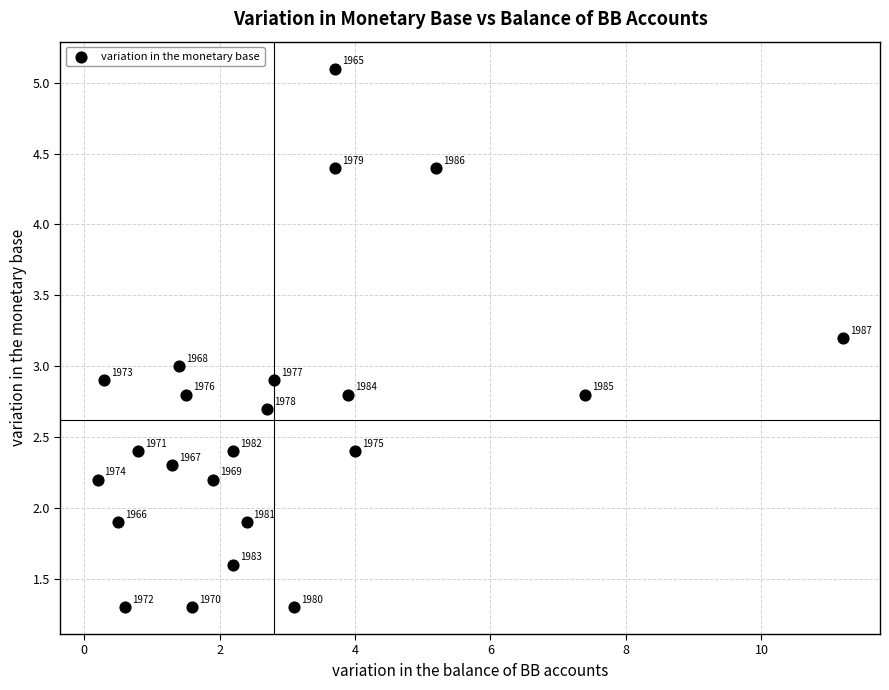

What Y value in the scatter plot is closest to 3?

3.0